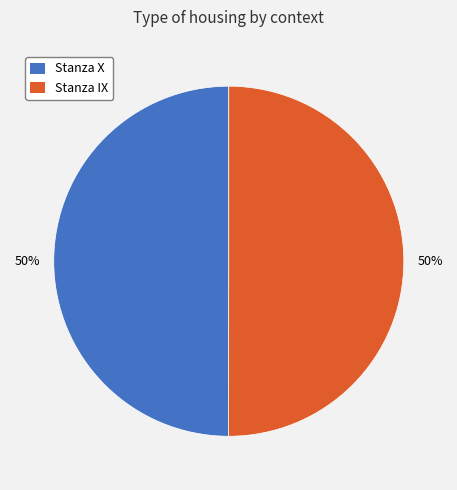

To the nearest percent, what is the average slice percentage?

50%